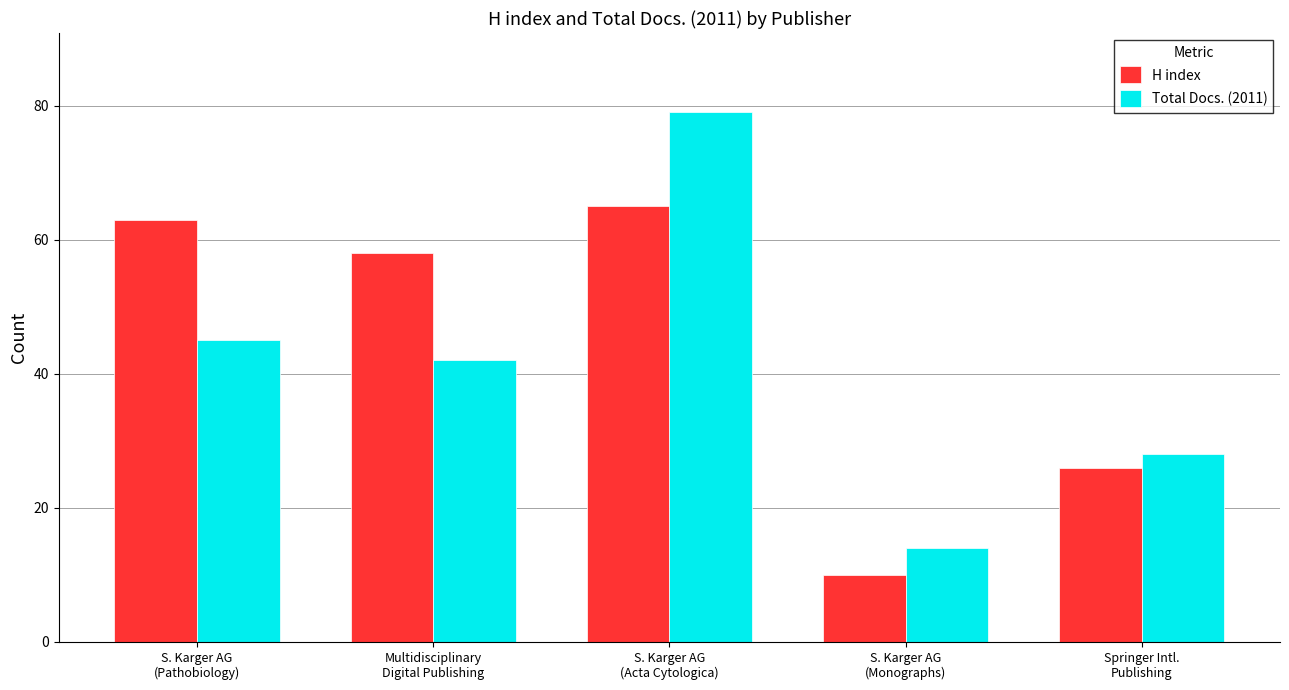

How many values in the Total Docs. (2011) series are below 42?

2